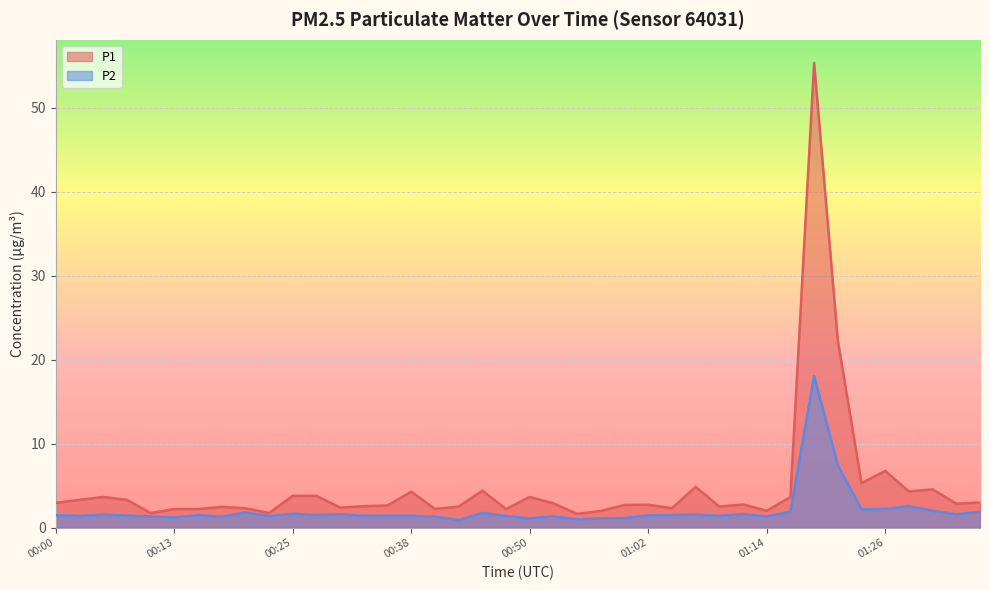

What is the spread (max minus min) of values at 00:13?

1.0